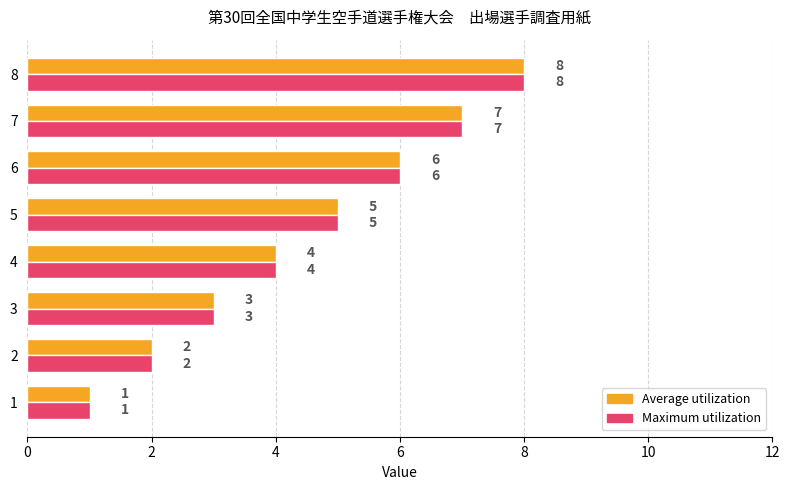

The value of Average utilization at 7 is 7. True or false?

True